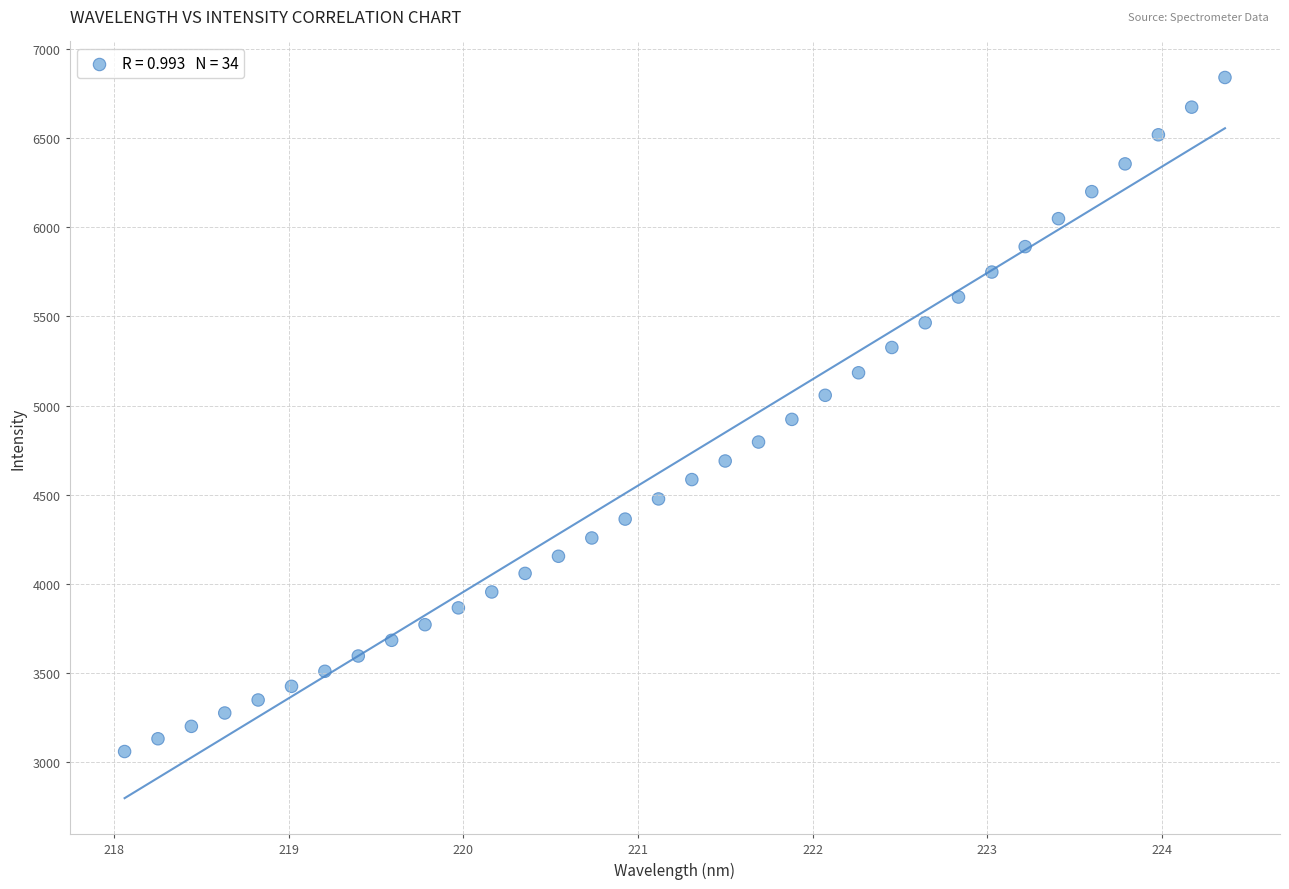

What is the range of X values (max minus min)?

6.3